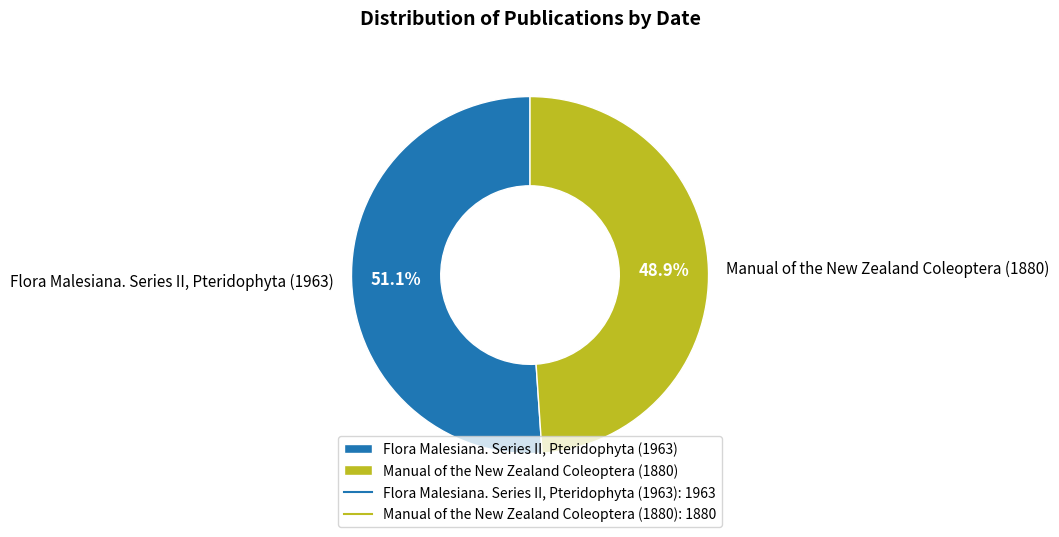

True or false: Manual of the New Zealand Coleoptera (1880) accounts for 49% of the total.

True